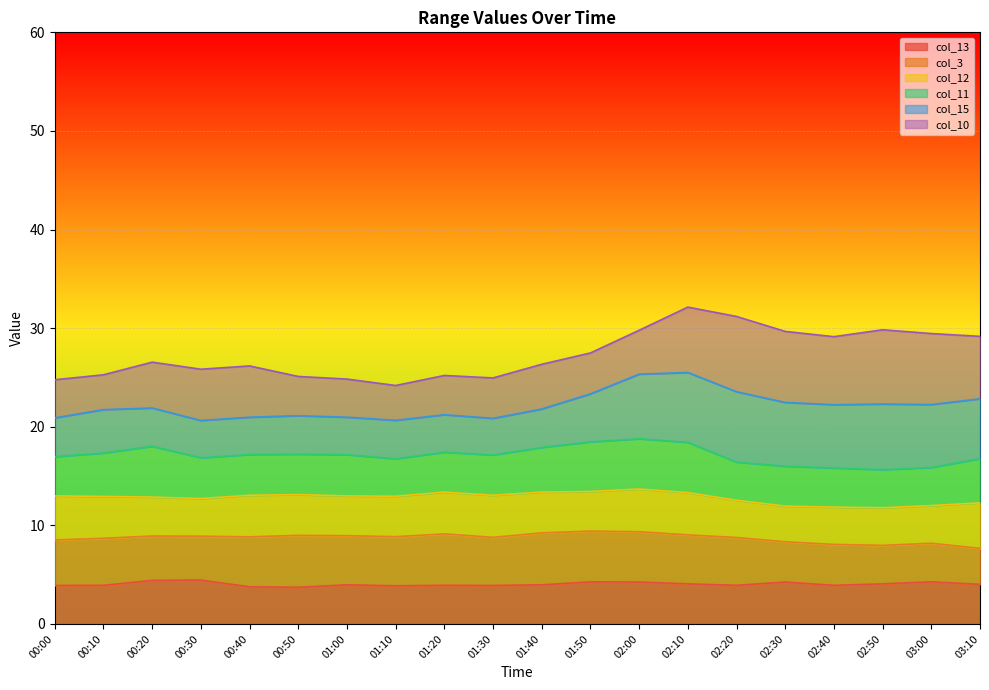

How many lines are shown in the chart?

6